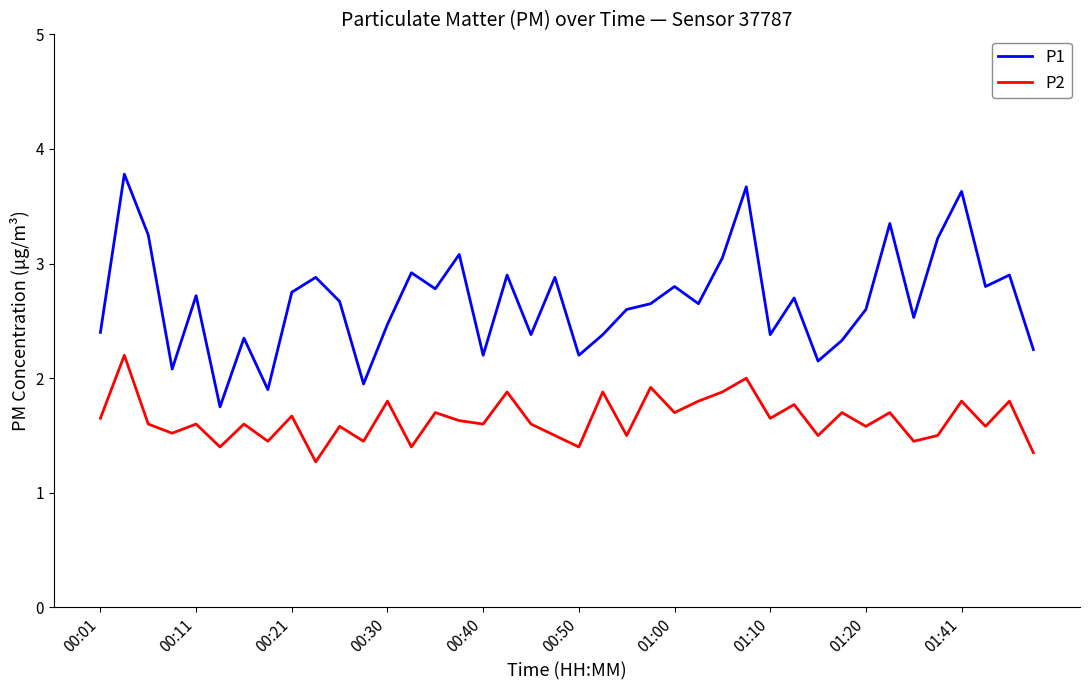

True or false: P2 has more than 2 points higher than both neighbors.

True